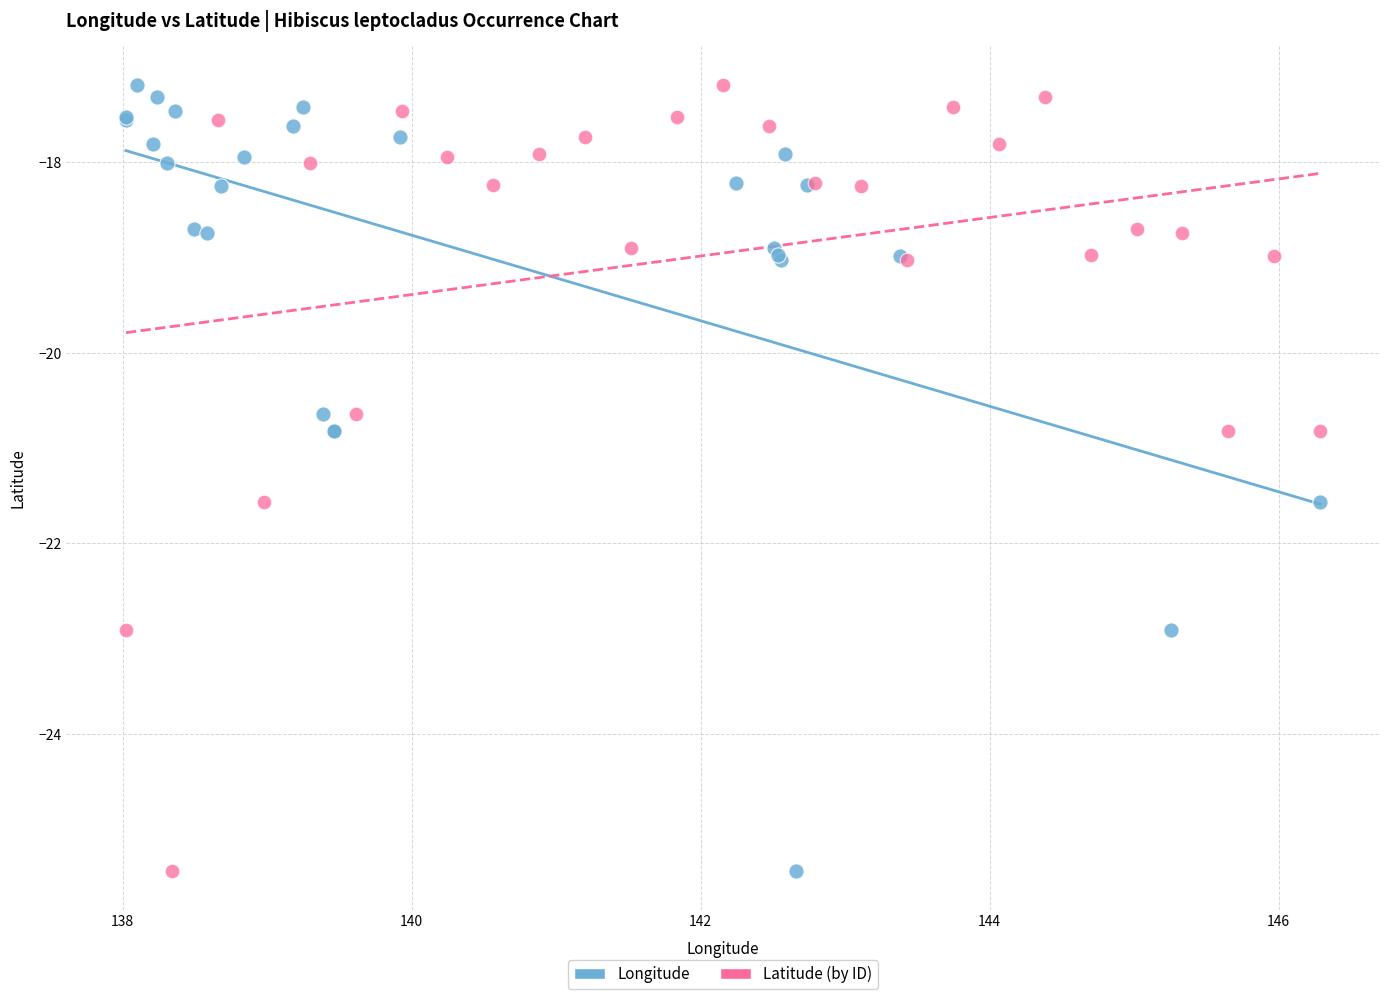

What are all the series names shown in the legend?

Longitude, Latitude (by ID)